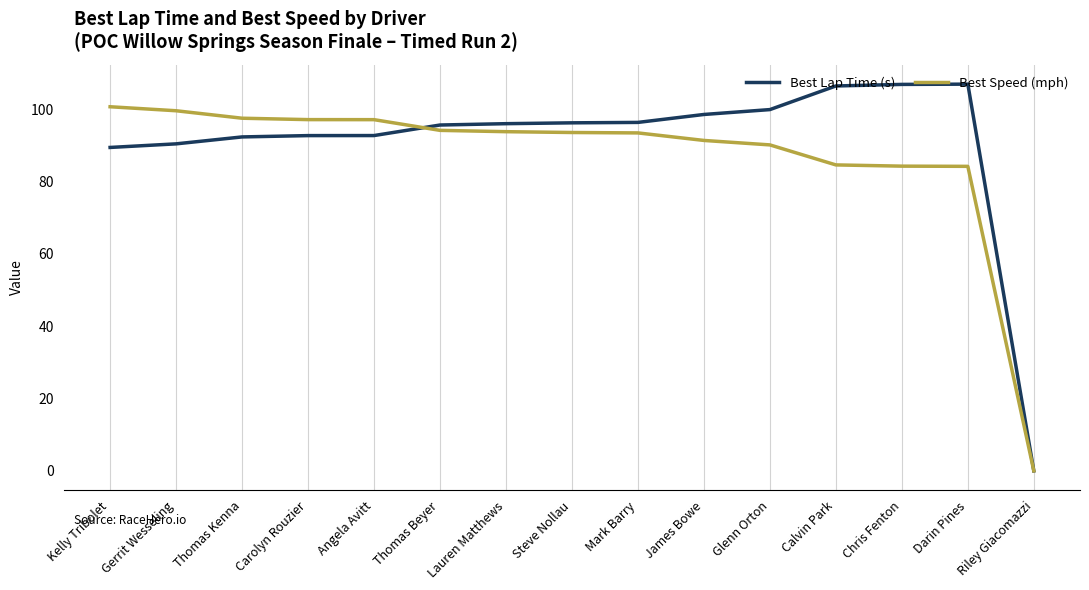

What are all the series names shown in the legend?

Best Lap Time (s), Best Speed (mph)